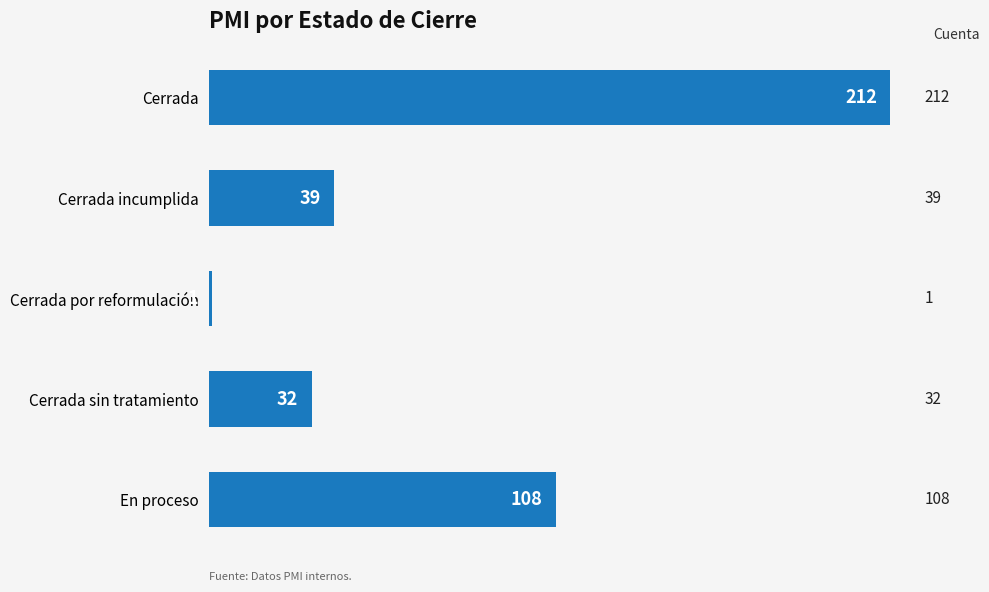

What is the sum of all values?

392